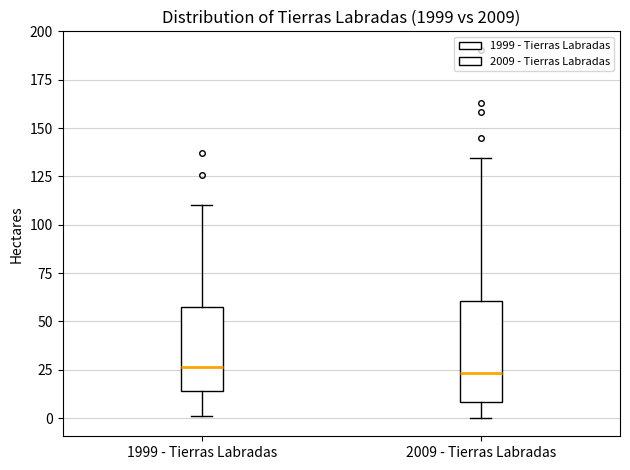

Which box is the tallest, from its lower edge to its upper edge?

2009 - Tierras Labradas